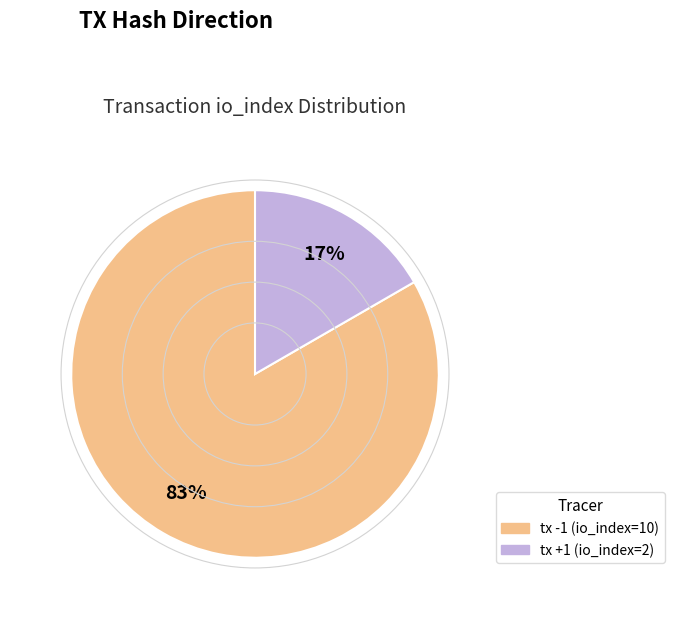

Is it true that tx -1 (io_index=10) is 93% of the pie?

False